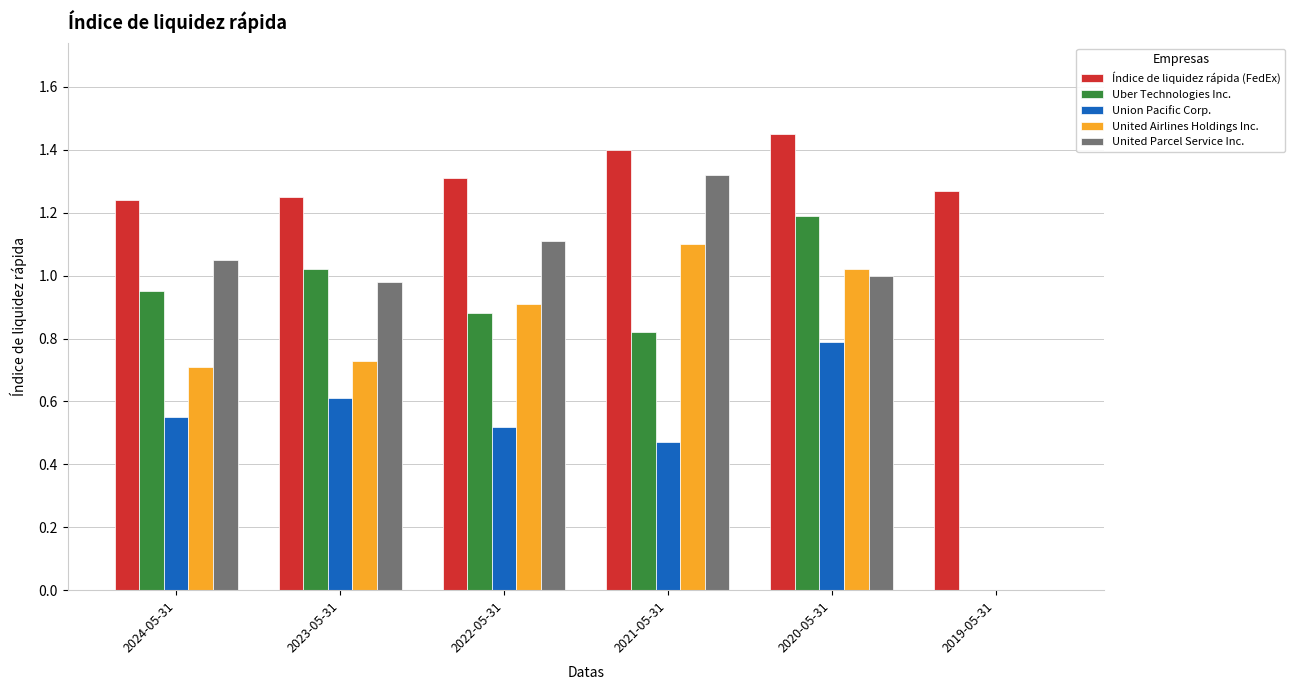

The value of United Airlines Holdings Inc. at 2023-05-31 is 0.7. True or false?

True